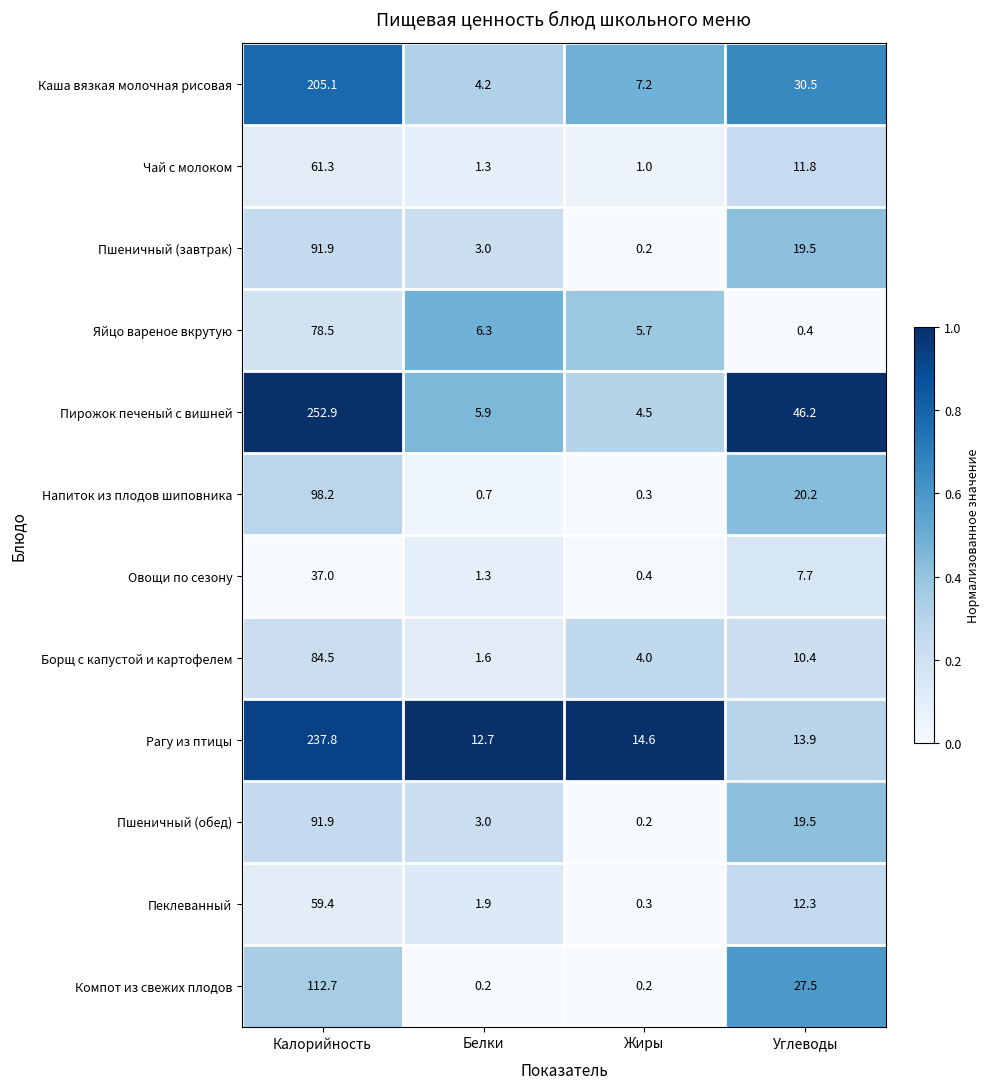

Rank the categories by Чай с молоком value from lowest to highest.

Жиры, Белки, Углеводы, Калорийность